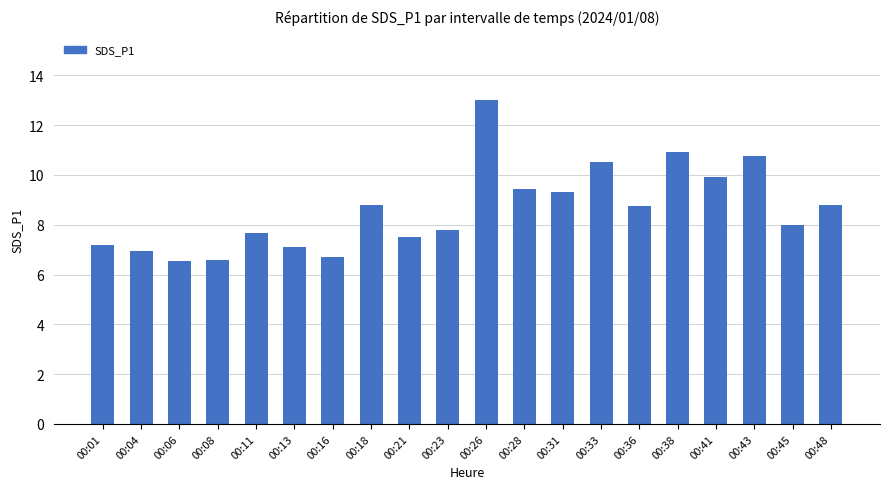

What is the average value?

8.6